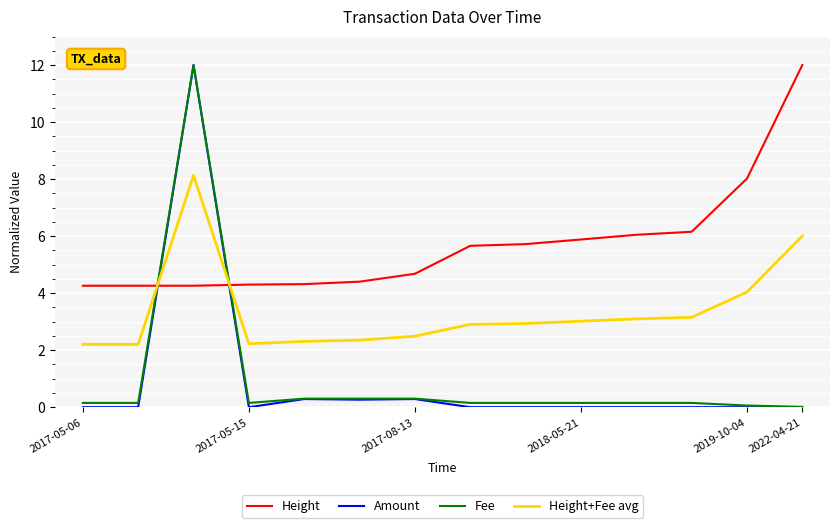

How many lines are shown in the chart?

4